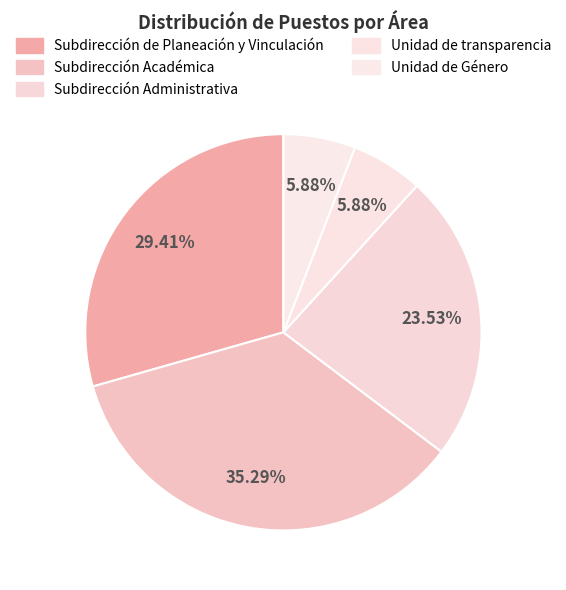

How much of the chart is everything except Subdirección Académica?

64.7%